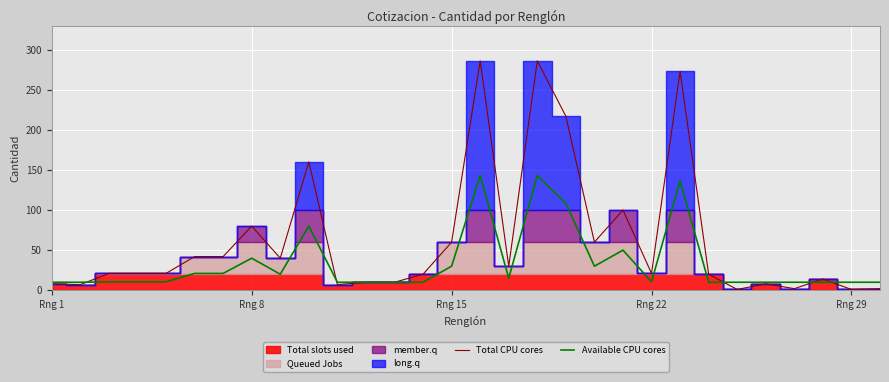

How many times do Available CPU cores and Total CPU cores cross each other?

5